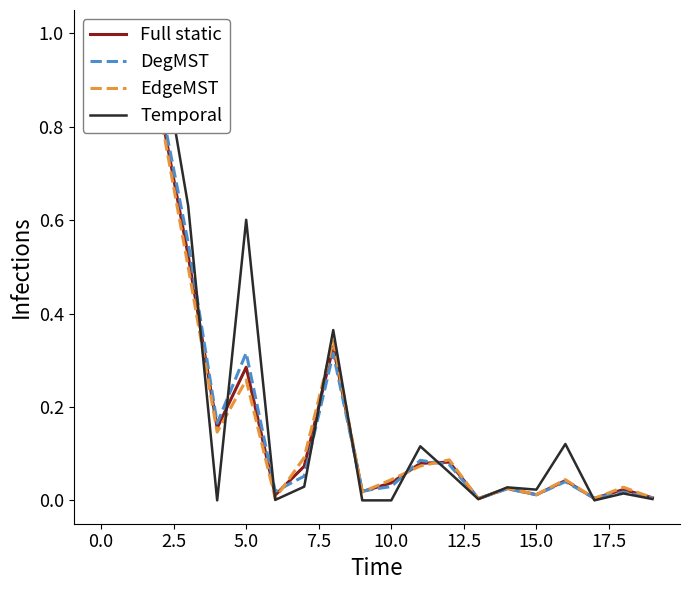

After their last crossing, which series has the higher values: EdgeMST or Full static?

Full static